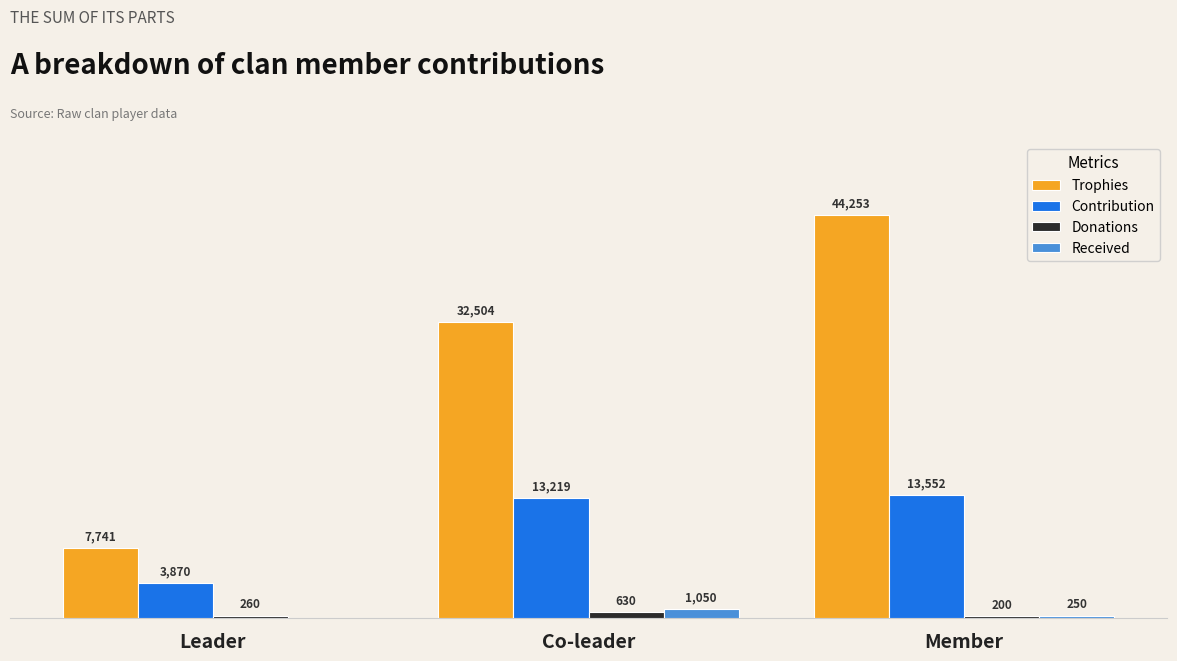

What are all the series names shown in the legend?

Trophies, Contribution, Donations, Received